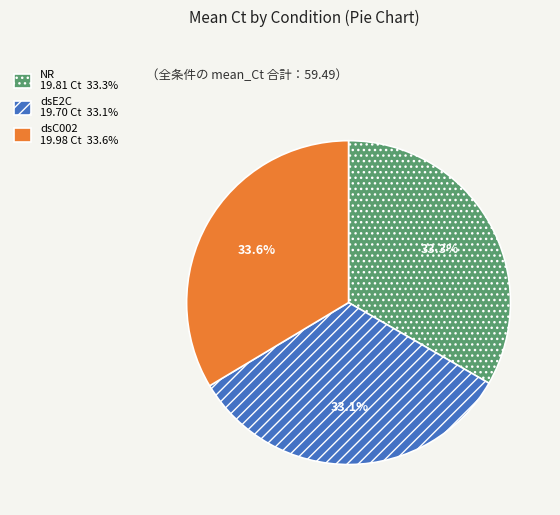

Approximately how many times larger is the value at NR 19.81 Ct 33.3% compared to dsE2C 19.70 Ct 33.1%?

1.0